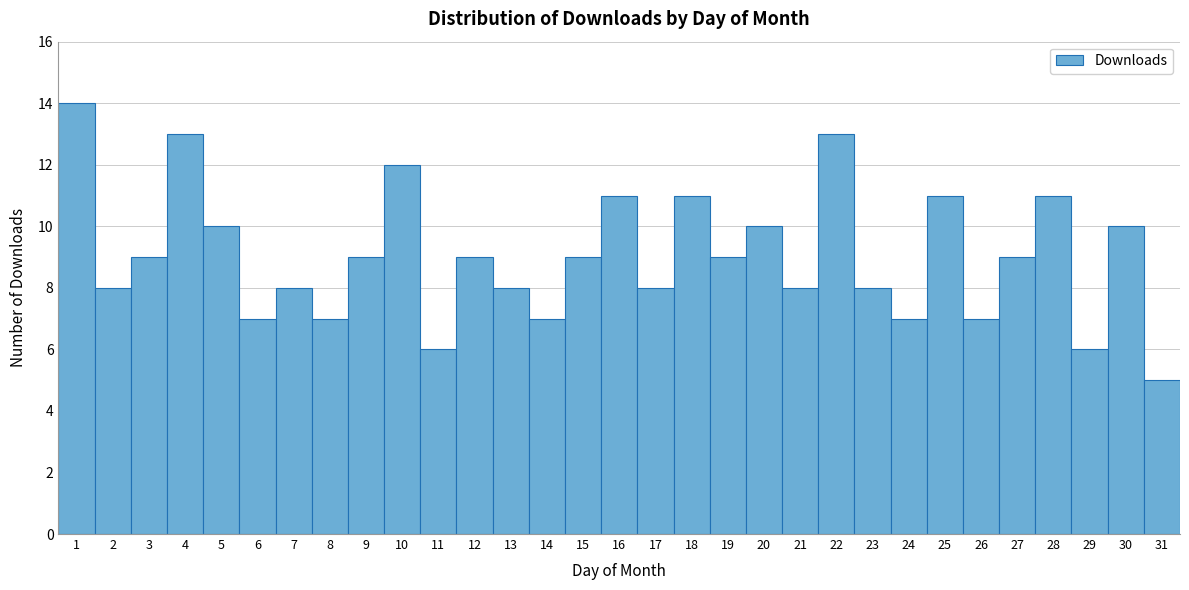

What is the difference between the values at 22 and 2?

5